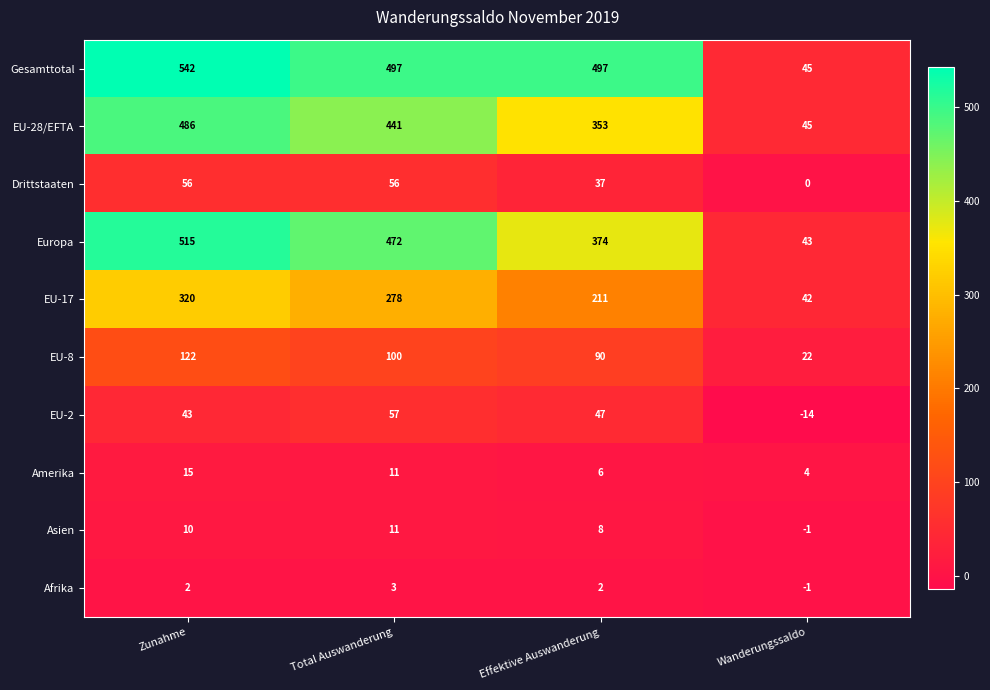

Which category has the highest value across all series?

Zunahme